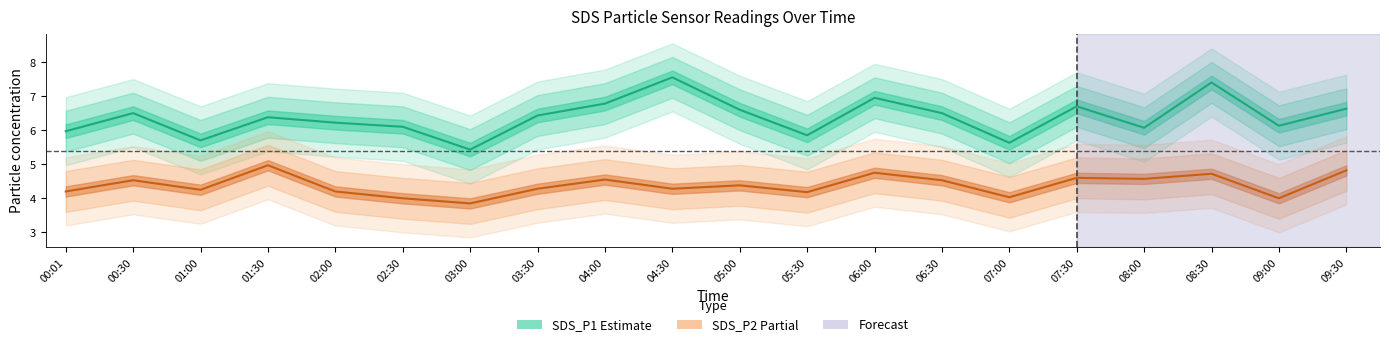

Does the chart display data point markers on the line(s)?

No